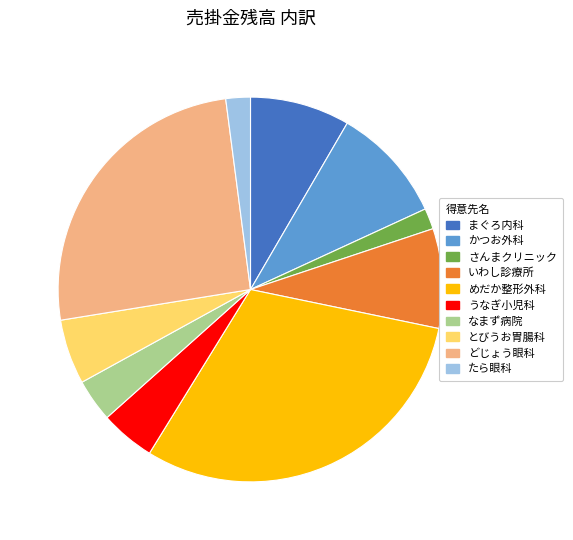

Which slice is the largest?

めだか整形外科